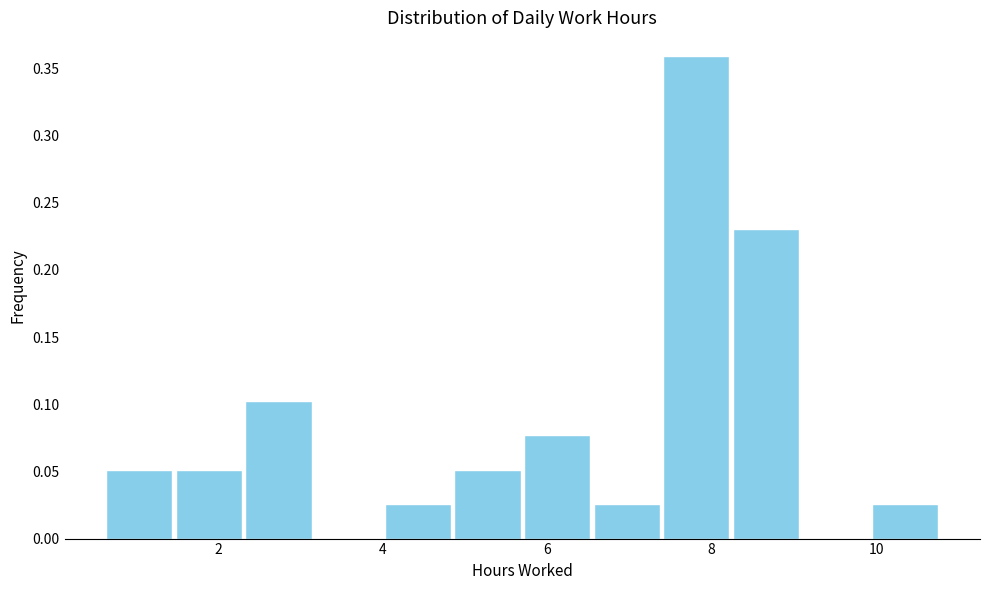

Over which range of the x-axis is the bar tallest?

7.4 to 8.2